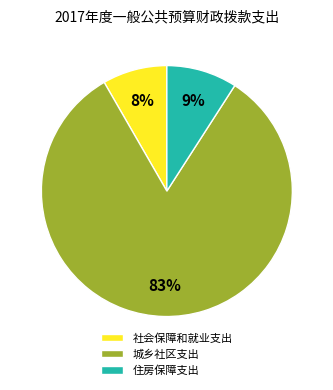

What percentage is the 住房保障支出 slice, to the nearest percent?

9%